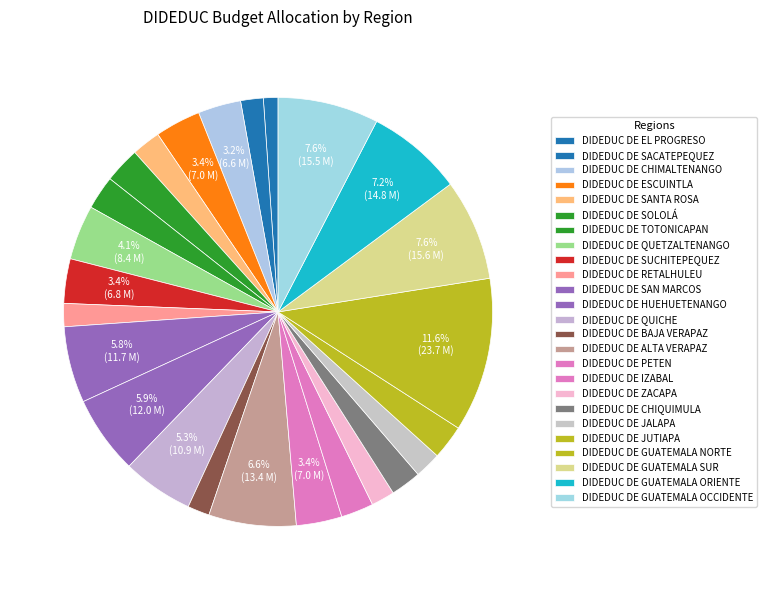

Which category has the biggest portion of the pie?

DIDEDUC DE GUATEMALA NORTE